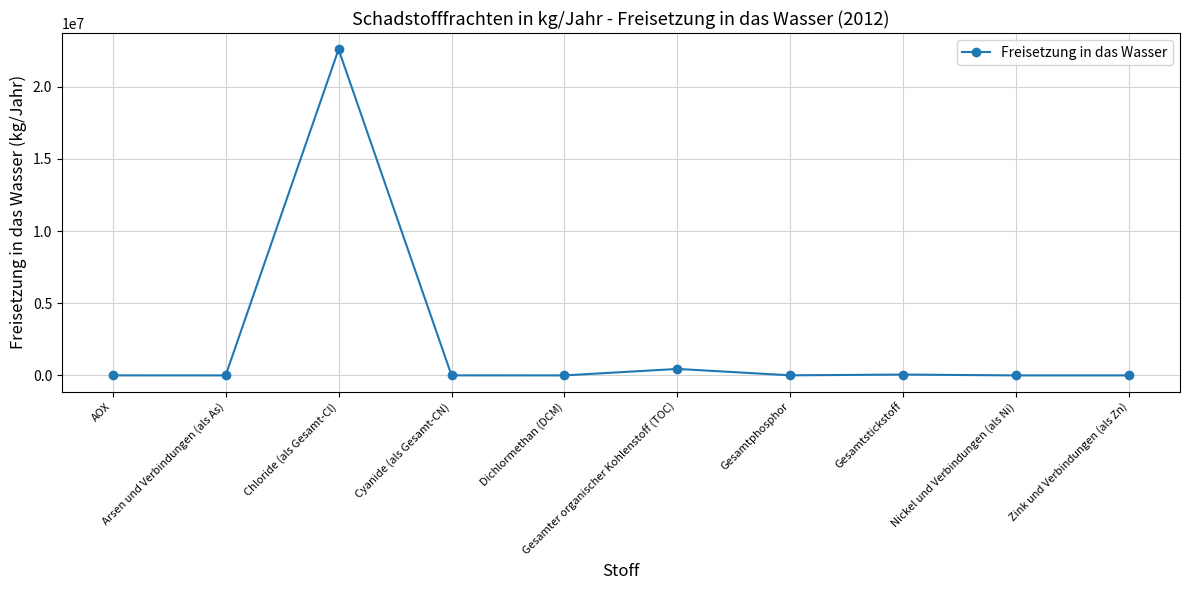

What is the maximum value shown in the chart?

22600000